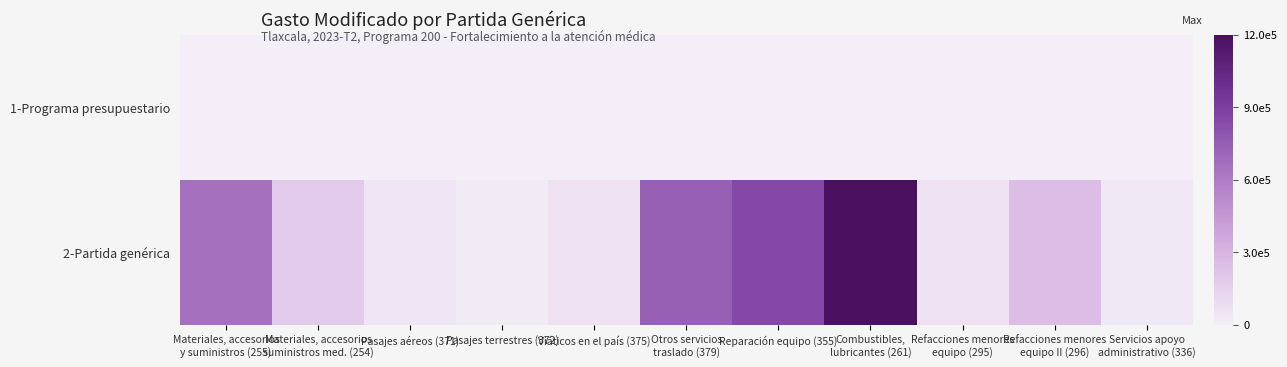

At which category is the sum across all series the highest?

Combustibles,
lubricantes (261)